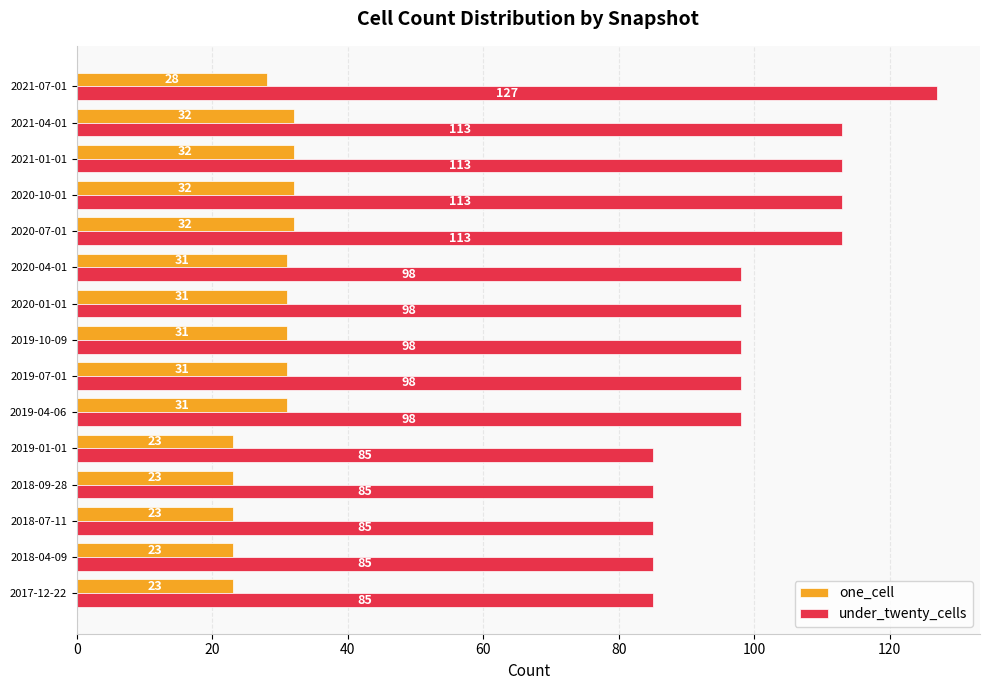

The one_cell series shows 32 at 2021-04-01. True or false?

True